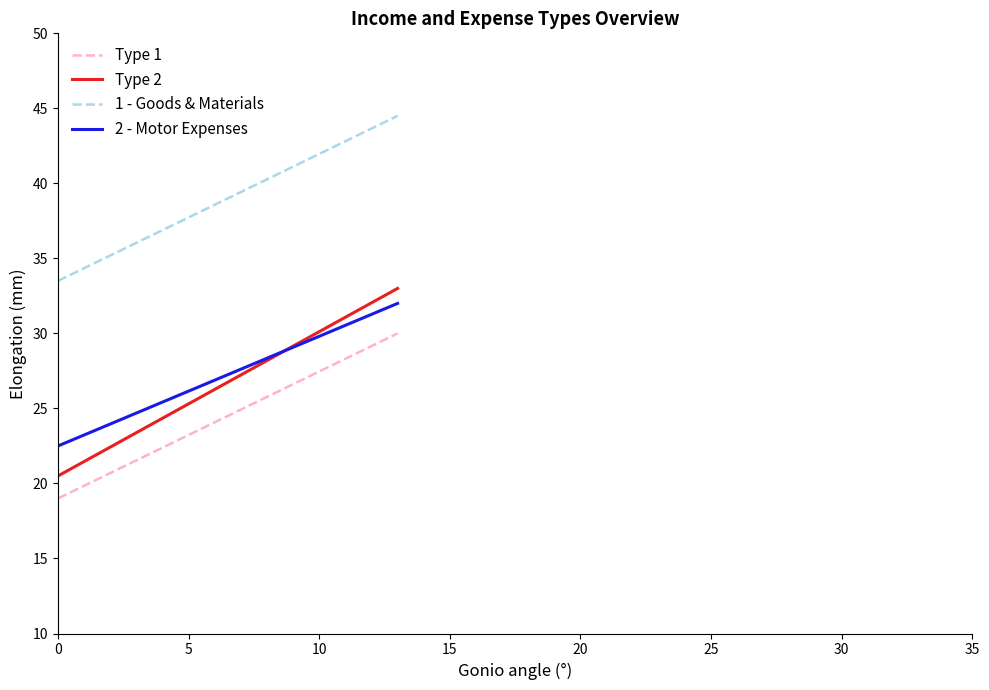

What is the sum of all 2 - Motor Expenses values?

54.5